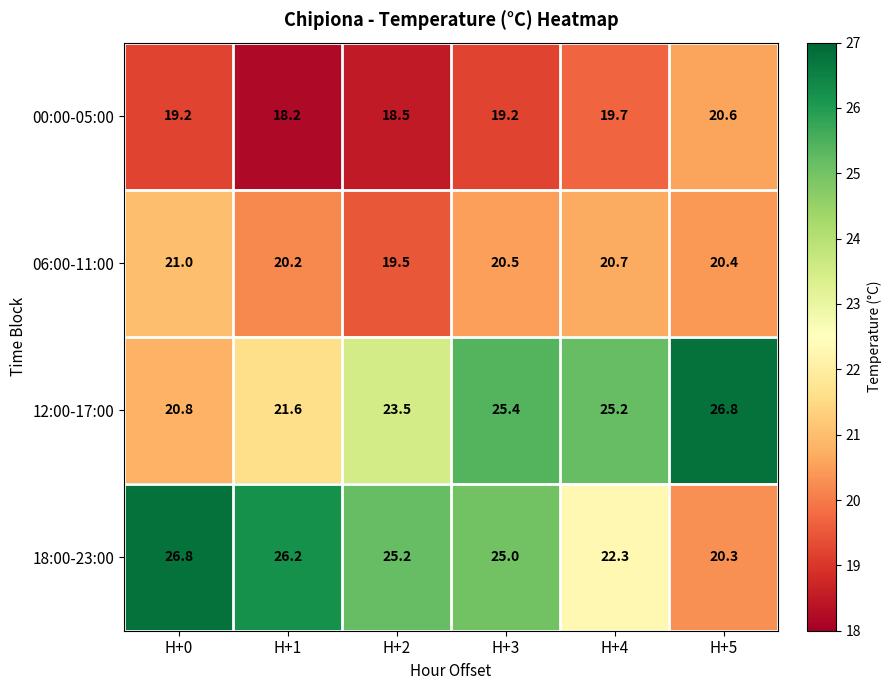

At which label is 18:00-23:00 closest to 23?

H+4